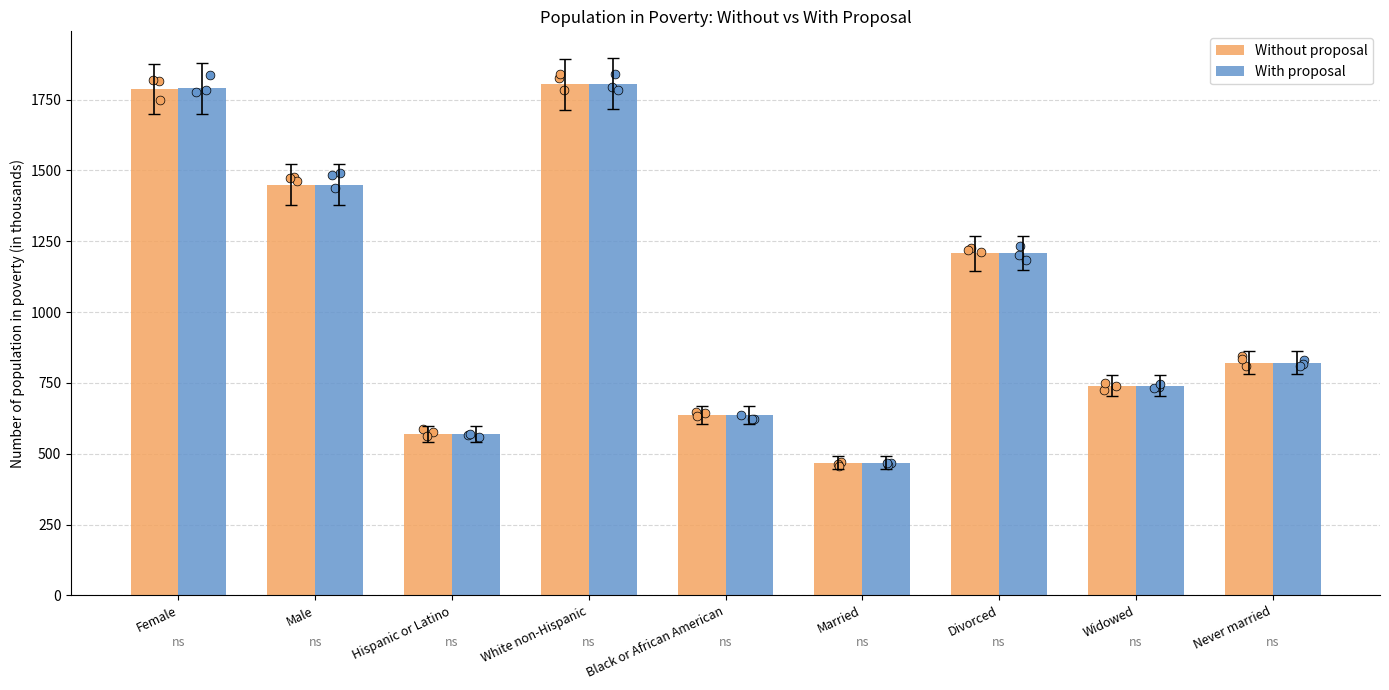

What are all the series names shown in the legend?

Without proposal, With proposal